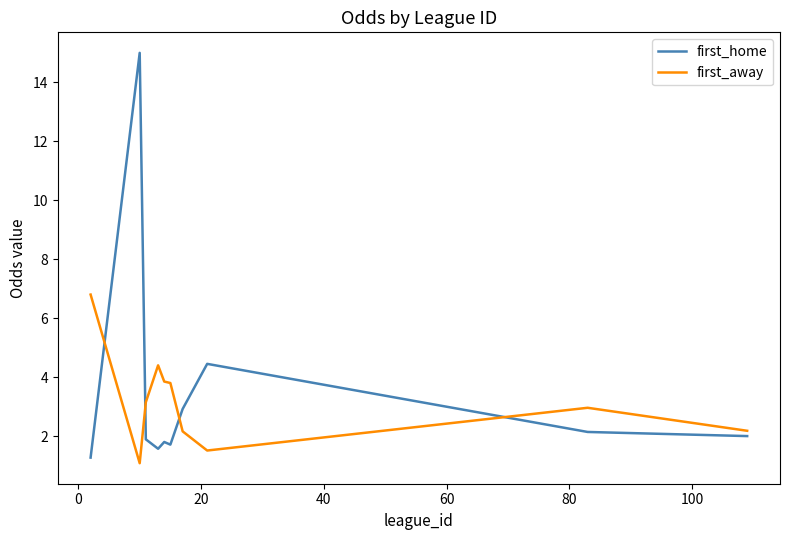

What are all the series names shown in the legend?

first_home, first_away